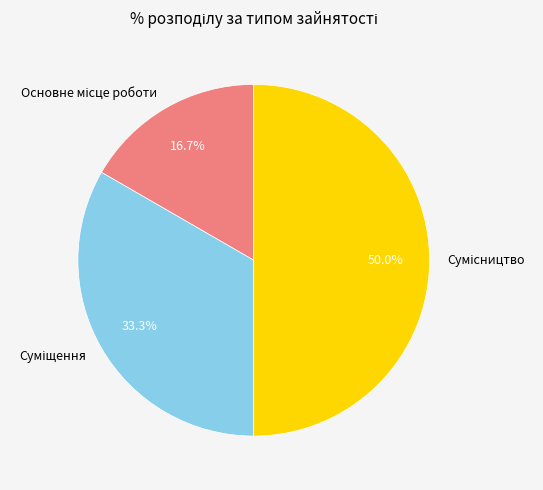

True or false: Основне місце роботи accounts for 17% of the total.

True